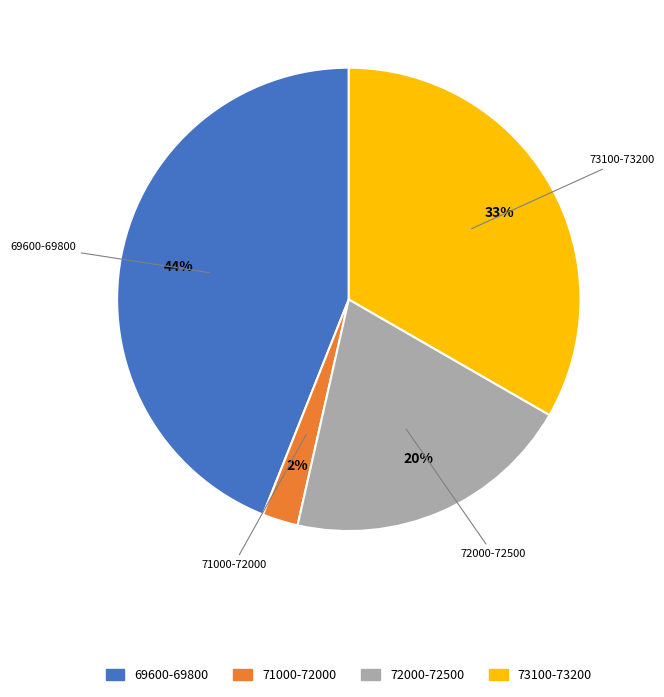

Does any single category account for the majority?

No